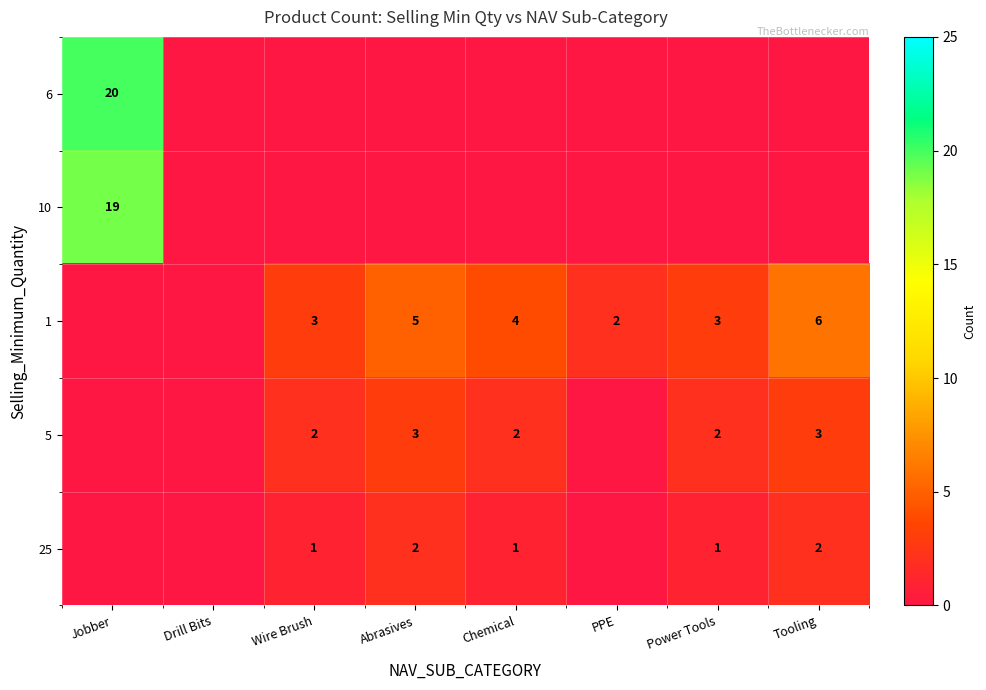

The value of 5 at Abrasives is 3. True or false?

True